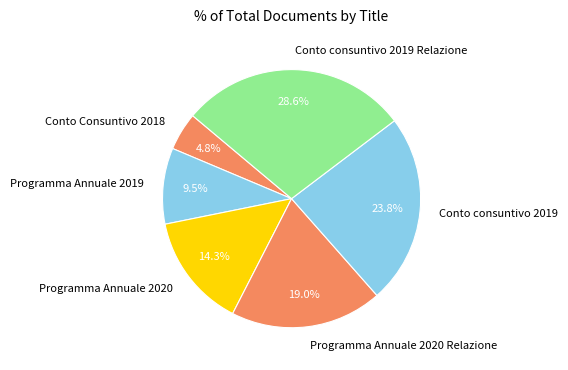

What is the ratio of the value at Conto Consuntivo 2018 to the value at Programma Annuale 2020?

0.3